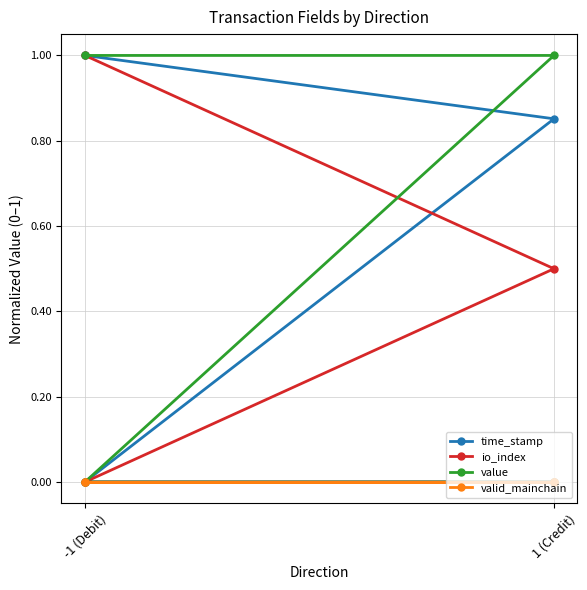

How many distinct data groups are displayed?

4